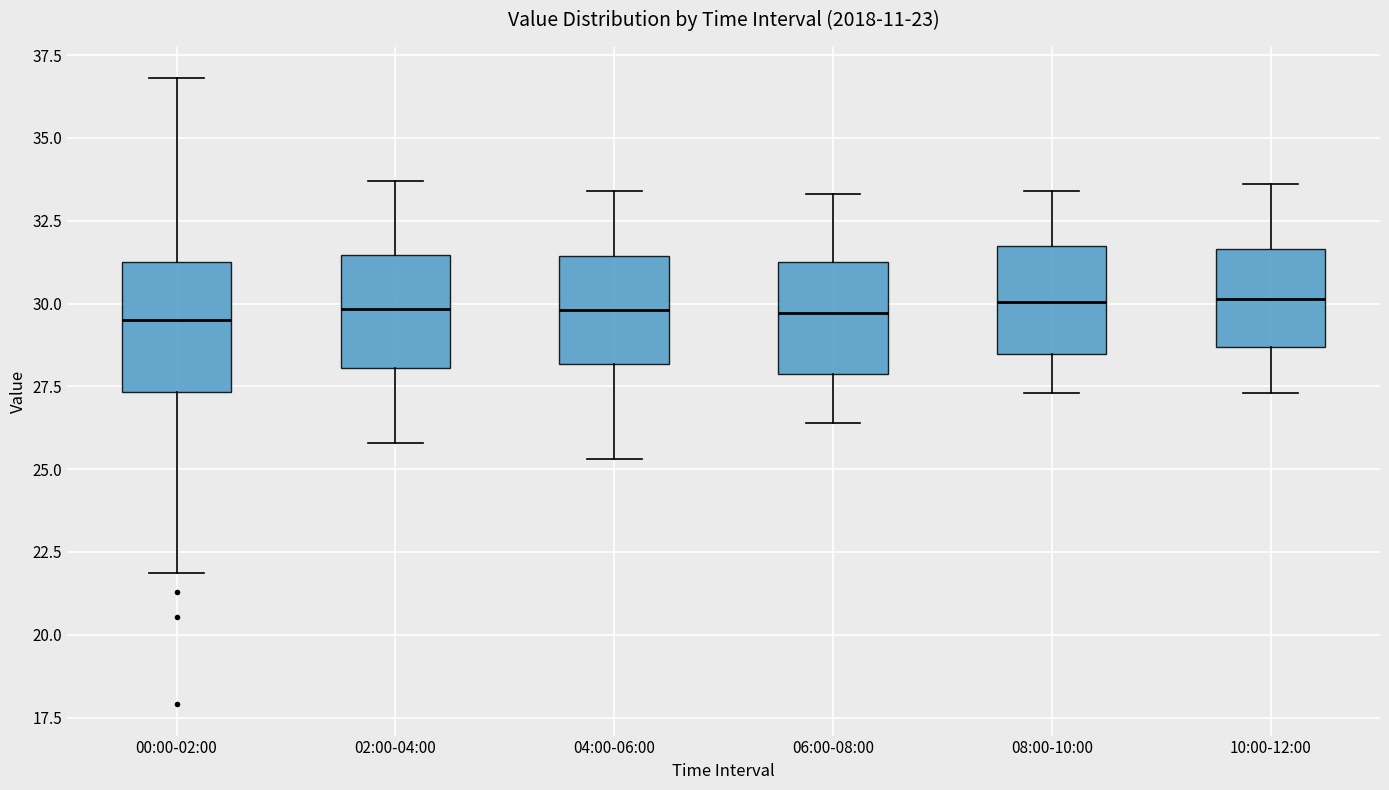

Reading left to right, transcribe this box plot: for each box, give where its median line is, the range the box spans, and where its two whiskers end, as read against the y-axis. The values are not printed on the chart, so give them approximately, as read against the axis.

00:00-02:00: median 29.5, box 27.5 to 31.0, whiskers 22.0 to 37.0
02:00-04:00: median 30.0, box 28.0 to 31.5, whiskers 26.0 to 33.5
04:00-06:00: median 30.0, box 28.0 to 31.5, whiskers 25.5 to 33.5
06:00-08:00: median 29.5, box 28.0 to 31.5, whiskers 26.5 to 33.5
08:00-10:00: median 30.0, box 28.5 to 31.5, whiskers 27.5 to 33.5
10:00-12:00: median 30.0, box 28.5 to 31.5, whiskers 27.5 to 33.5